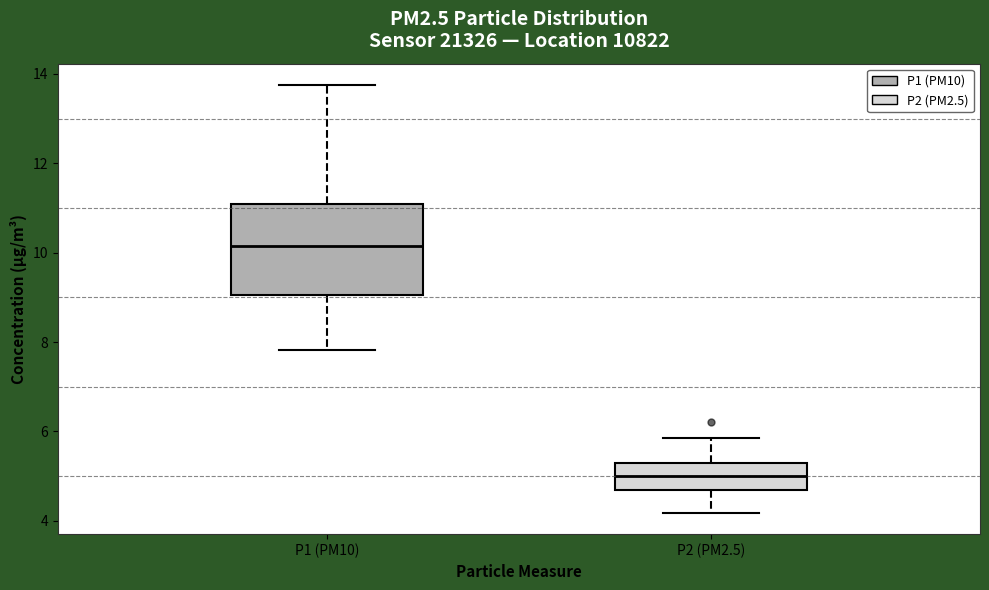

Reading left to right, transcribe this box plot: for each box, give where its median line is, the range the box spans, and where its two whiskers end, as read against the y-axis. The values are not printed on the chart, so give them approximately, as read against the axis.

P1 (PM10): median 10.2, box 9.0 to 11.0, whiskers 7.8 to 13.8
P2 (PM2.5): median 5.0, box 4.6 to 5.2, whiskers 4.2 to 5.8